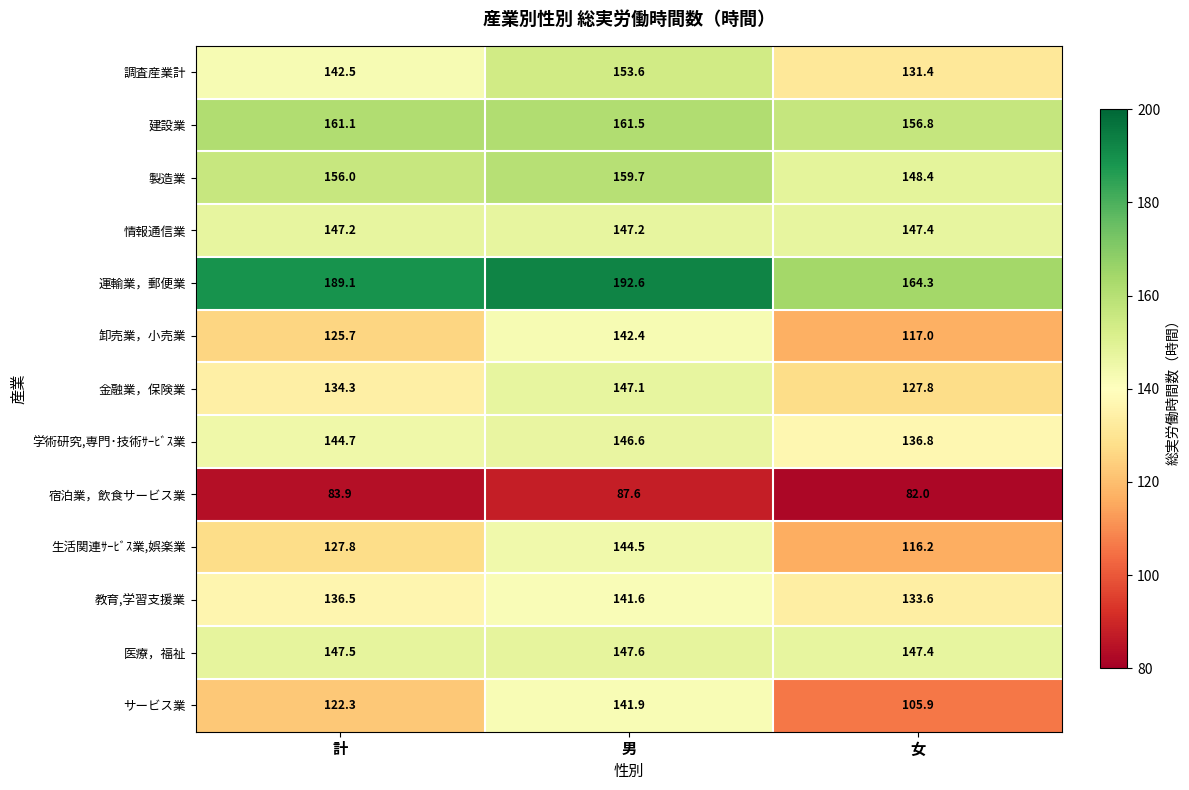

List the labels in order of 宿泊業，飲食サービス業 value, smallest first.

女, 計, 男